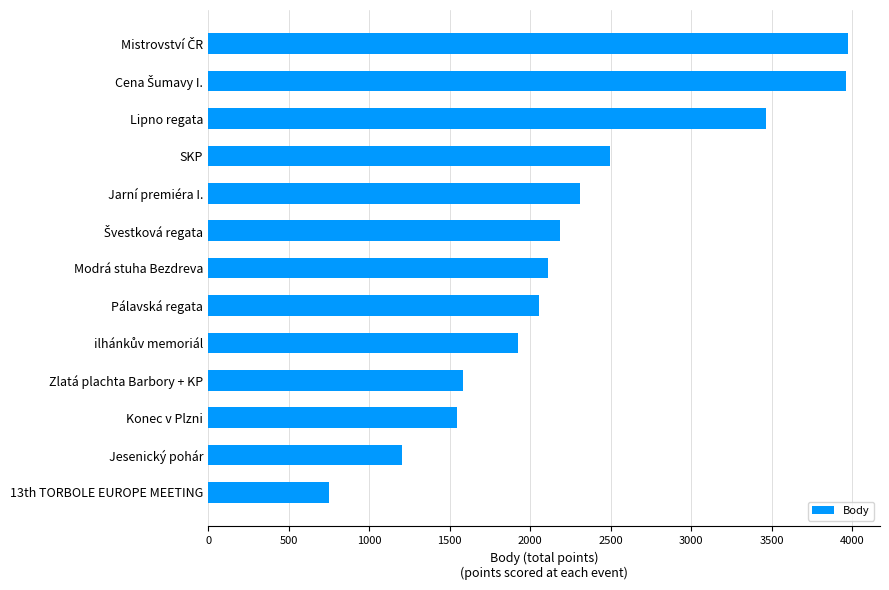

What is the change in value from 13th TORBOLE EUROPE MEETING to Zlatá plachta Barbory + KP?

+832